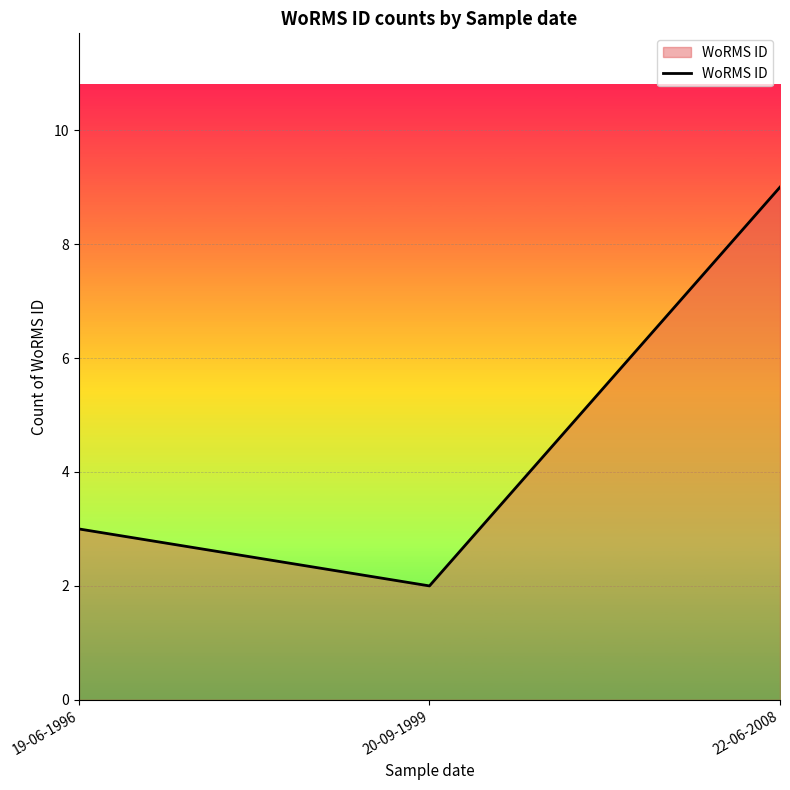

Which category has the lowest value across all series?

20-09-1999